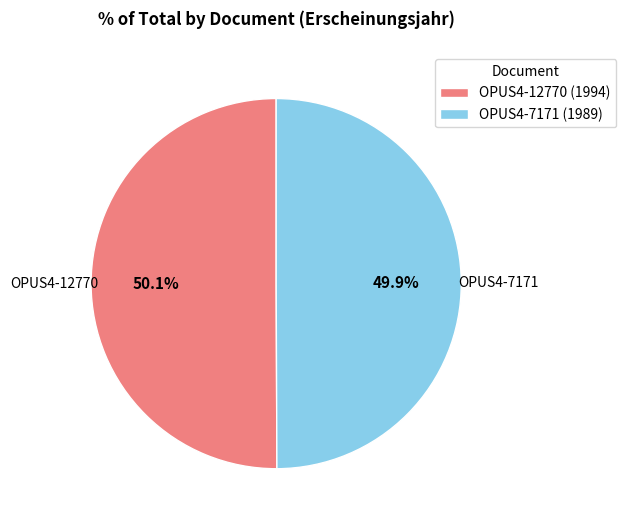

How much of the chart is everything except OPUS4-12770 (1994)?

49.9%